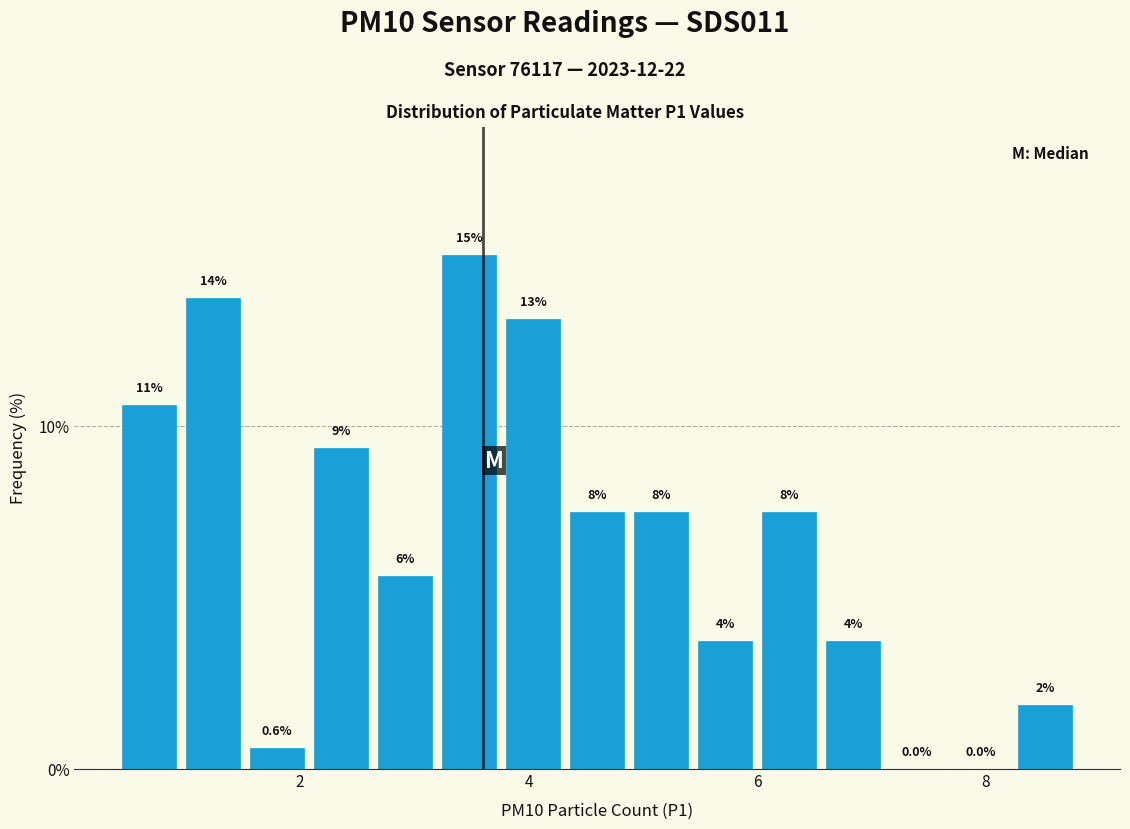

Around what value on the x-axis is the tallest bar? Give the approximate position of its centre, as read against the axis.

3.4